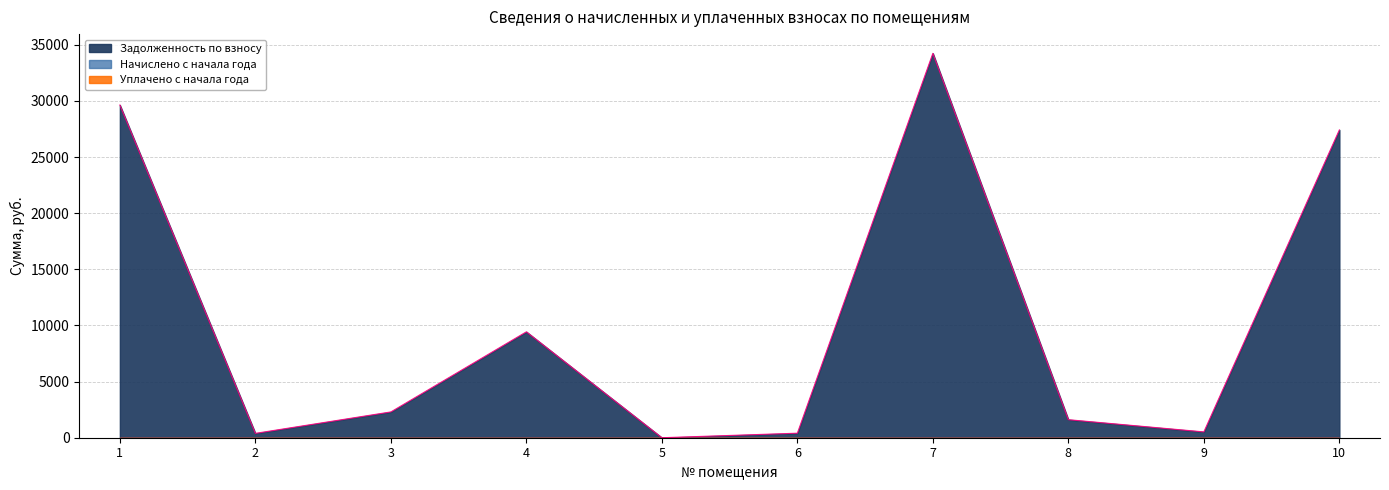

Which label corresponds to the smallest value in the chart?

5